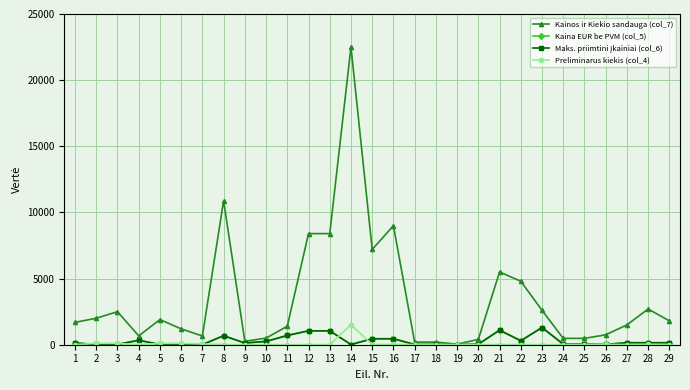

Which series changed the most between 16 and 26?

Kainos ir Kiekio sandauga (col_7)